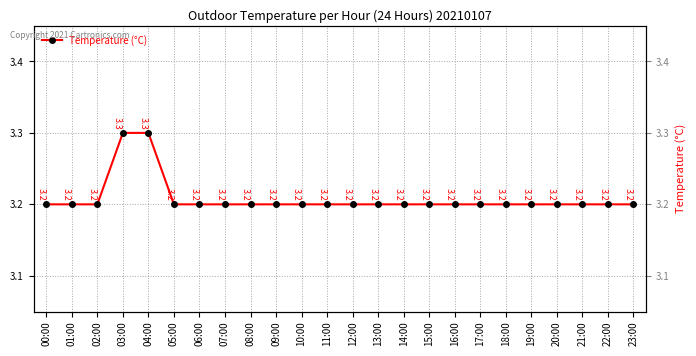

Is it true that the value at 04:00 is 1.7?

False